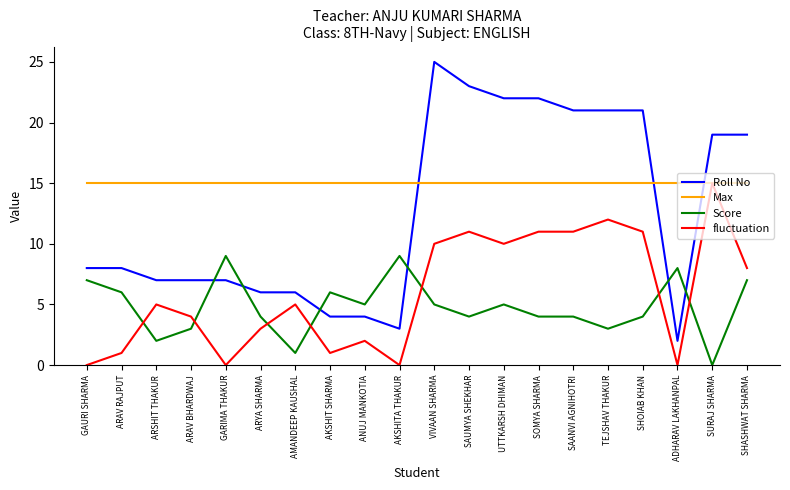

What position from the left is SHASHWAT SHARMA?

20